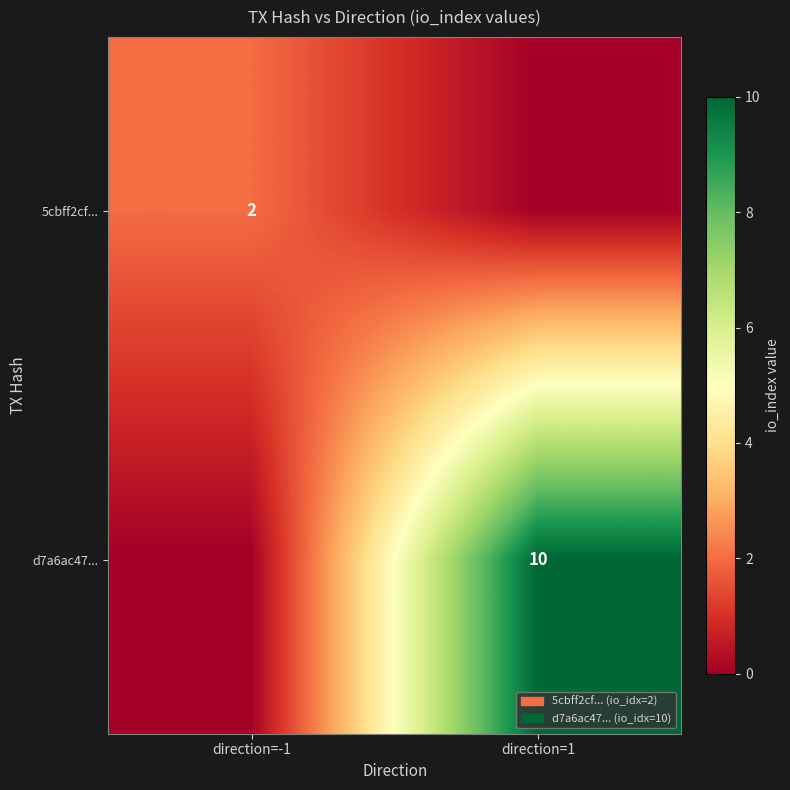

The value of d7a6ac47... at direction=1 is 17. True or false?

False